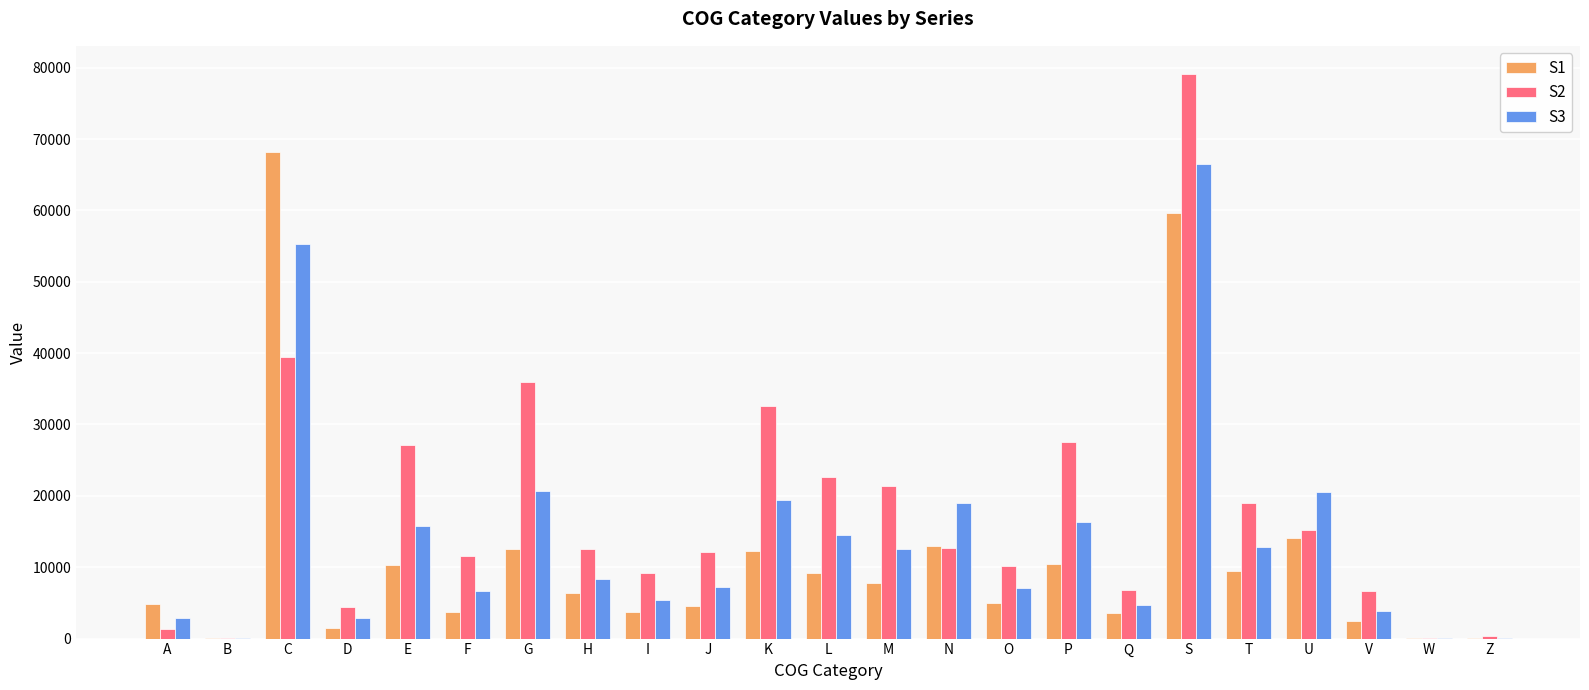

What is the difference between the S2 values at V and T?

12228.0